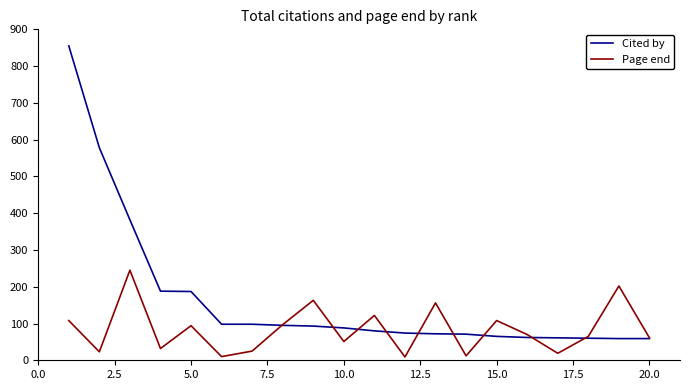

What is the highest value of the Page end series?

245